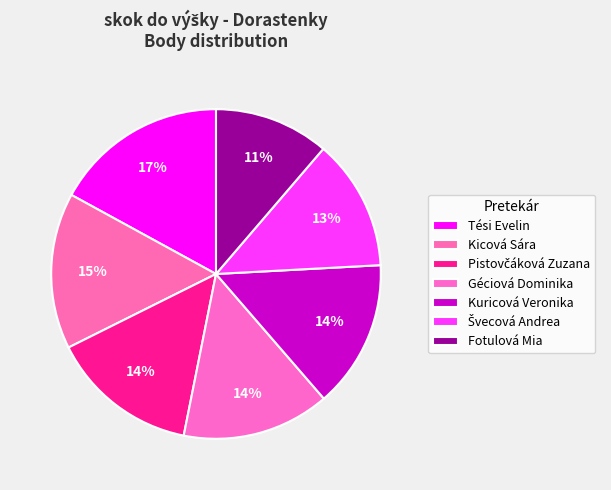

Which category has the smallest portion of the pie?

Fotulová Mia